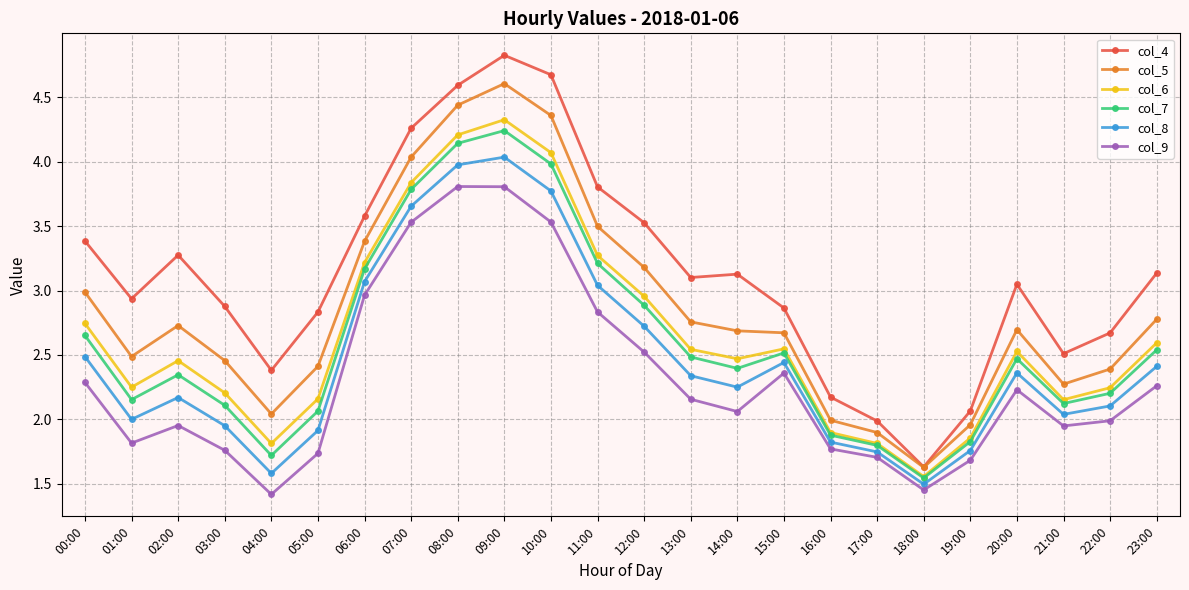

What is the total value across all series at 16:00?

11.5